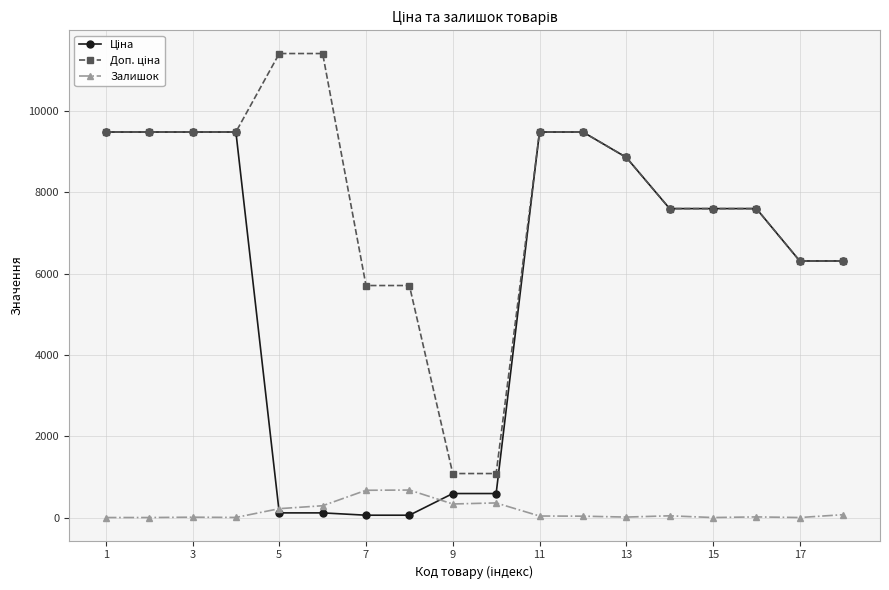

True or false: Залишок has more than 2 points higher than both neighbors.

True